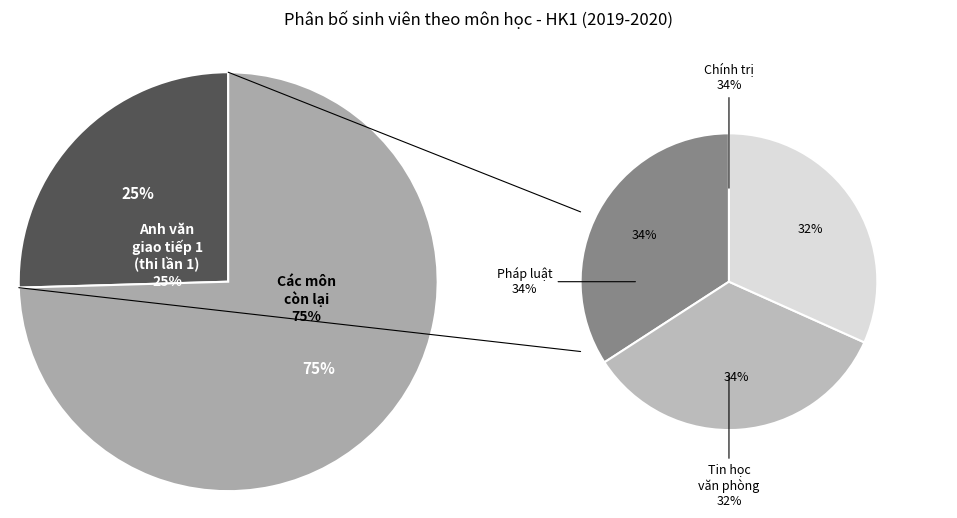

Between Chính trị and Tin học văn phòng, which is larger?

Chính trị